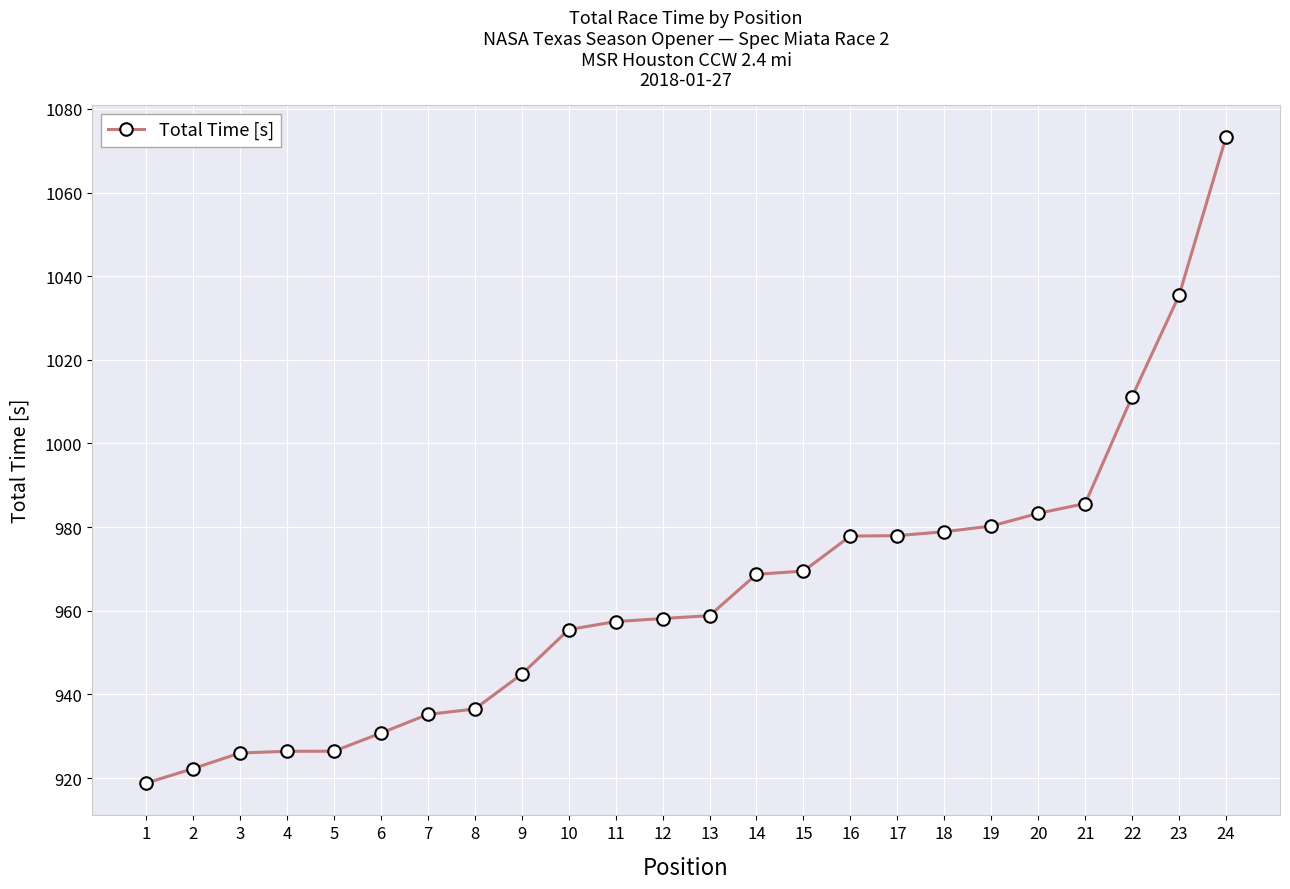

Count the number of data series in this chart.

1